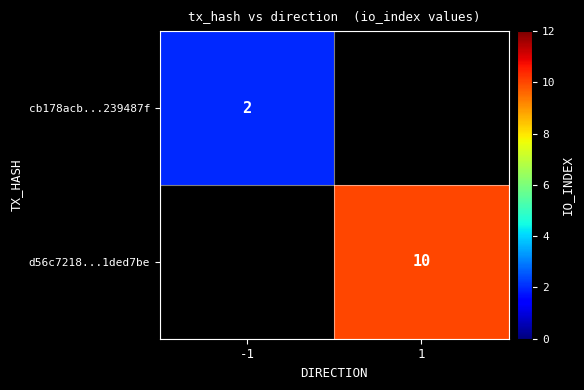

The cb178acb...239487f series shows 3 at -1. True or false?

False